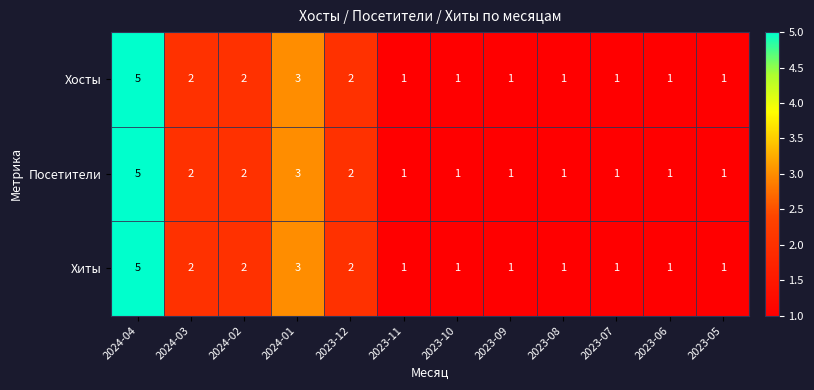

Is it true that Хиты equals 1 at 2023-11?

True